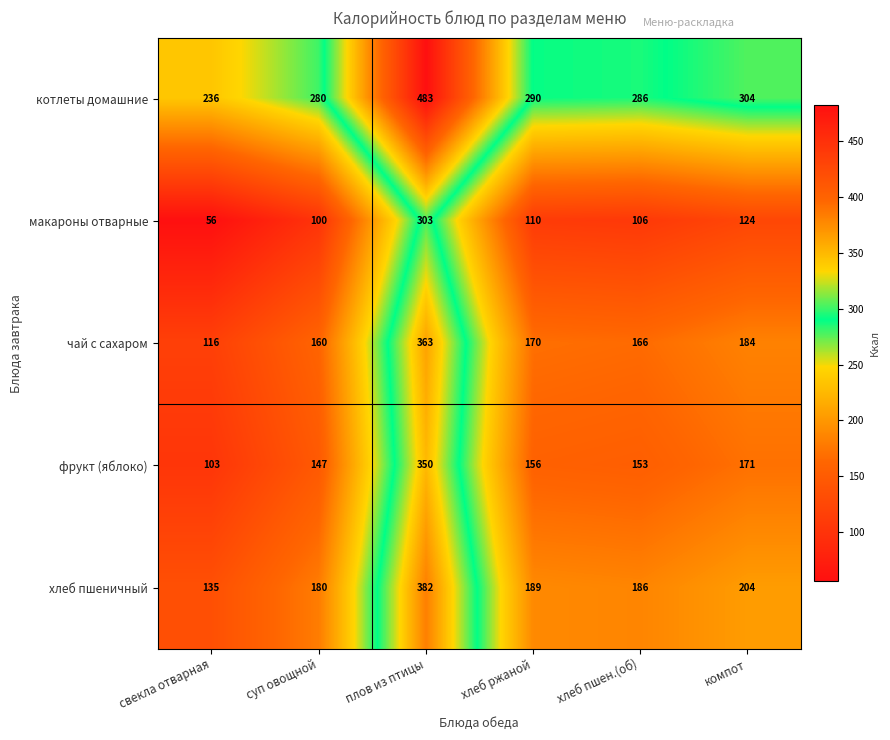

At how many categories does at least one series exceed 414?

1